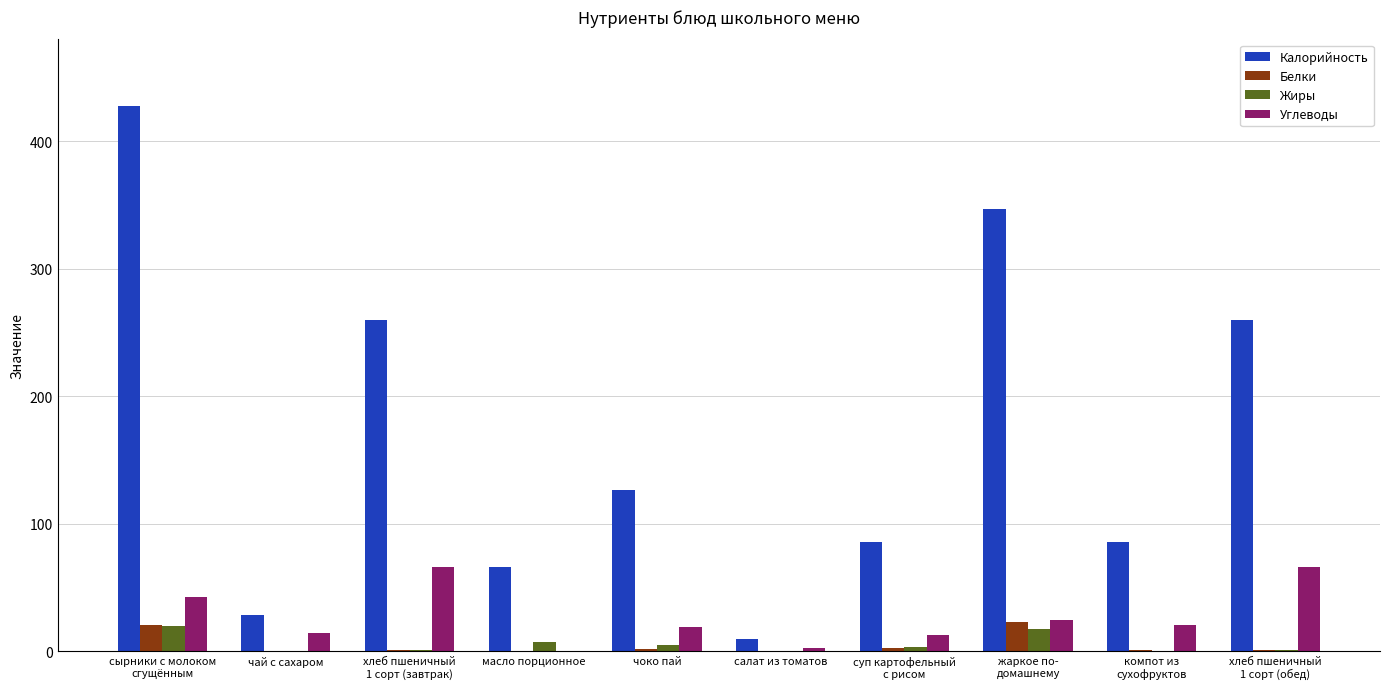

What is the sum of all Калорийность values?

1695.6